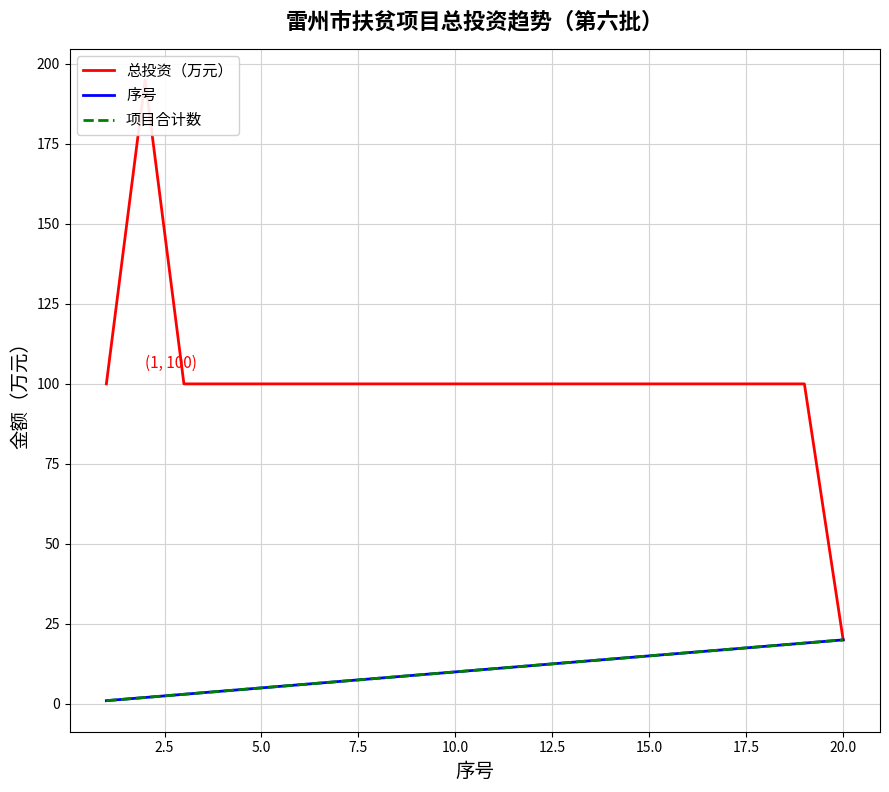

True or false: 项目合计数 has more than 2 points higher than both neighbors.

False